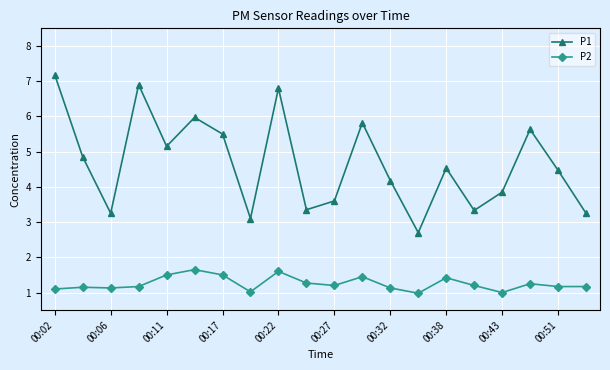

How many values in the P1 series exceed 4?

12